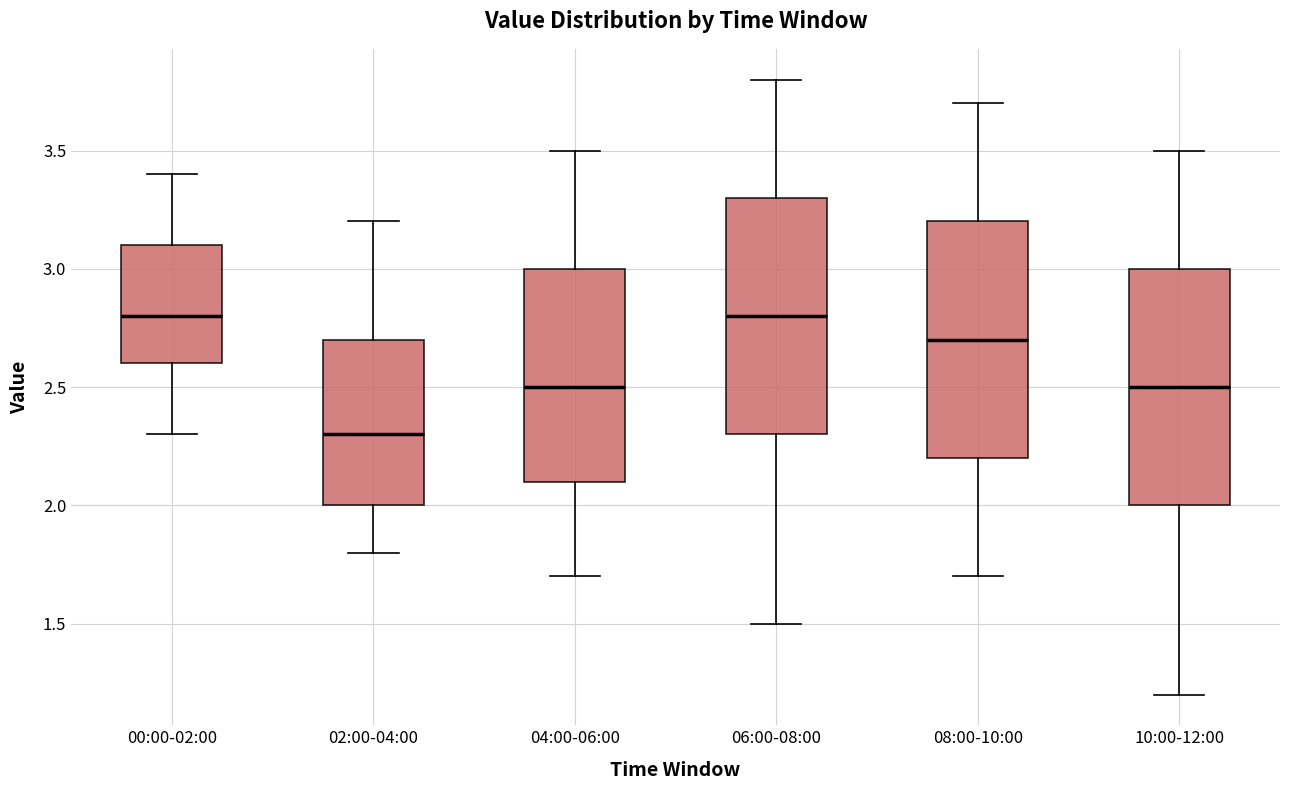

Reading left to right, transcribe this box plot: for each box, give where its median line is, the range the box spans, and where its two whiskers end, as read against the y-axis. The values are not printed on the chart, so give them approximately, as read against the axis.

00:00-02:00: median 2.8, box 2.6 to 3.1, whiskers 2.3 to 3.4
02:00-04:00: median 2.3, box 2.0 to 2.7, whiskers 1.8 to 3.2
04:00-06:00: median 2.5, box 2.1 to 3.0, whiskers 1.7 to 3.5
06:00-08:00: median 2.8, box 2.3 to 3.3, whiskers 1.5 to 3.8
08:00-10:00: median 2.7, box 2.2 to 3.2, whiskers 1.7 to 3.7
10:00-12:00: median 2.5, box 2.0 to 3.0, whiskers 1.2 to 3.5